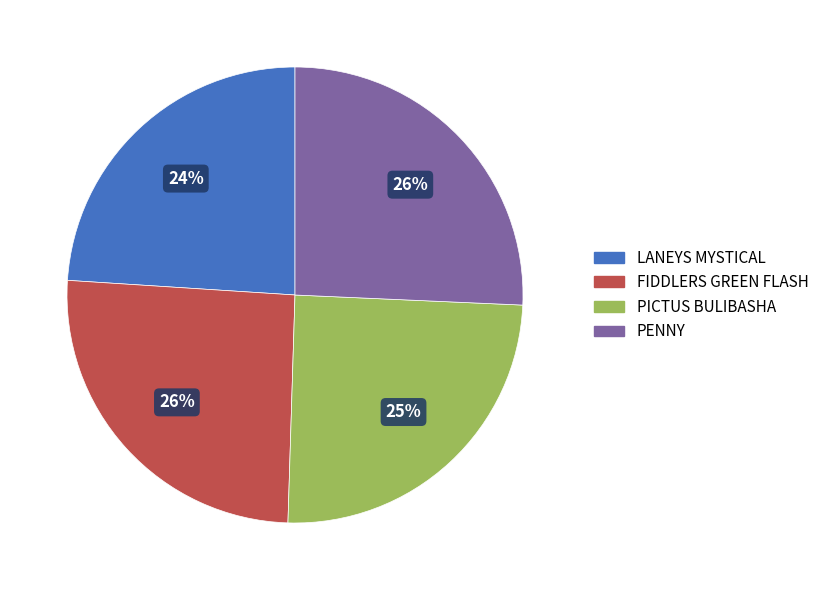

What is the smallest slice in the pie chart?

LANEYS MYSTICAL